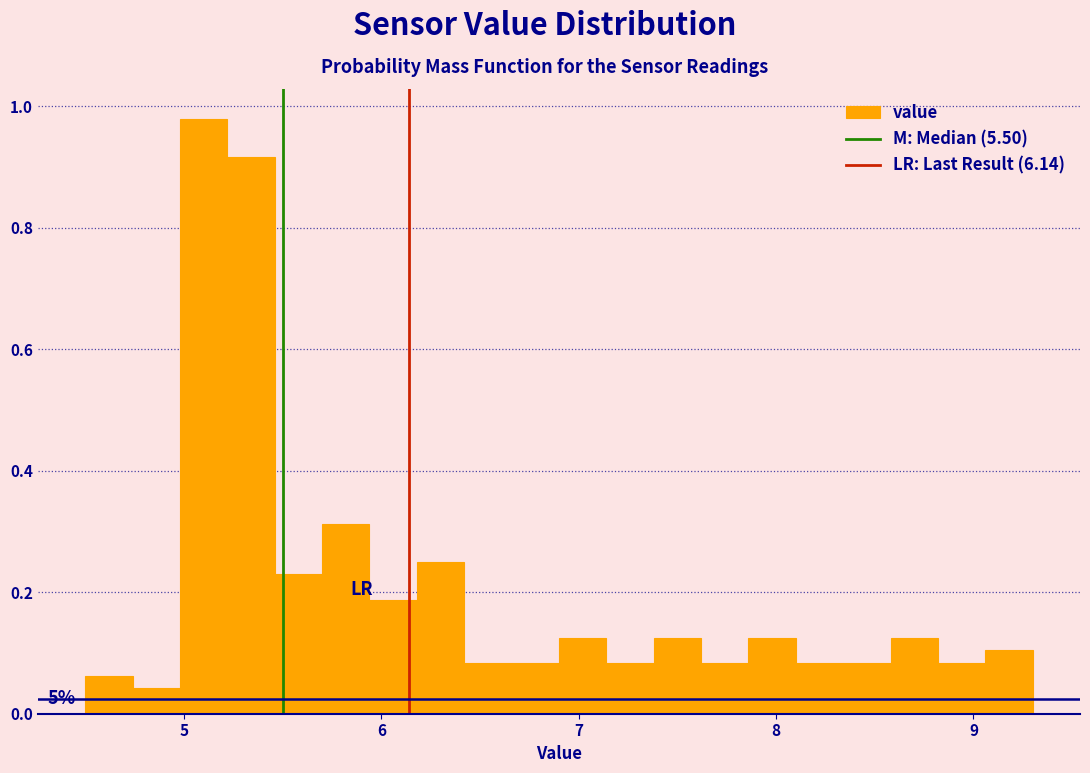

Read against the x-axis, roughly where is the centre of the tallest bar?

5.1